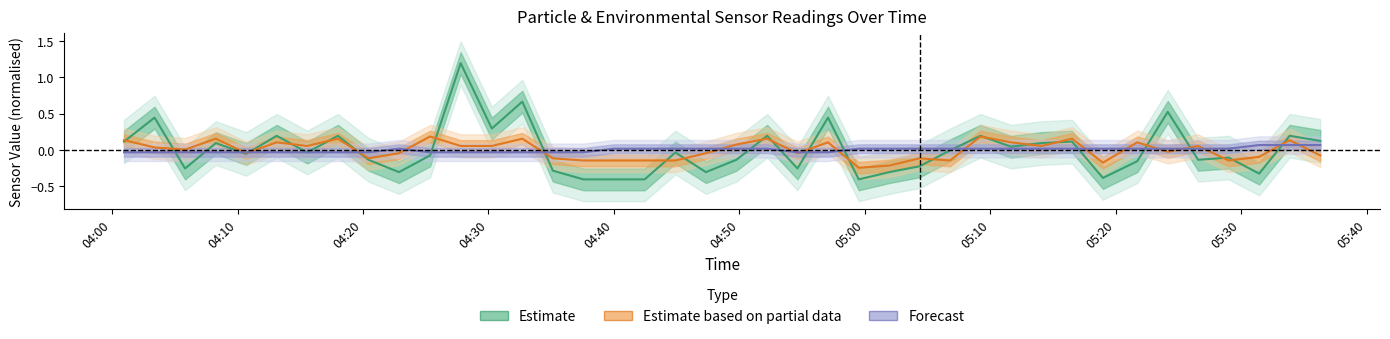

How many lines are shown in the chart?

3